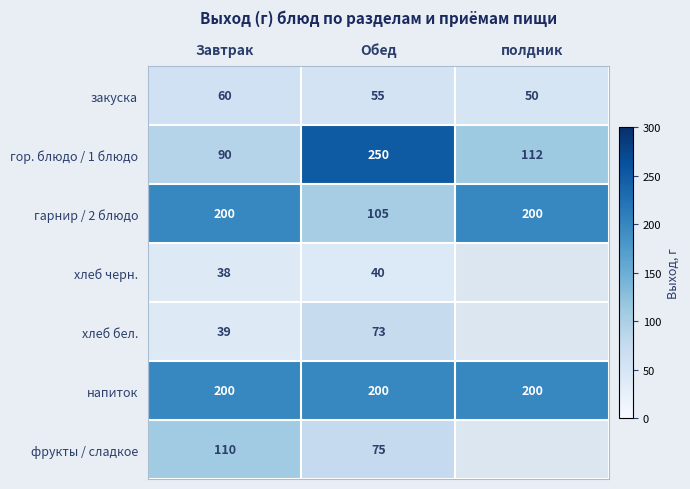

Which category has the lowest value in the гор. блюдо / 1 блюдо series?

Завтрак